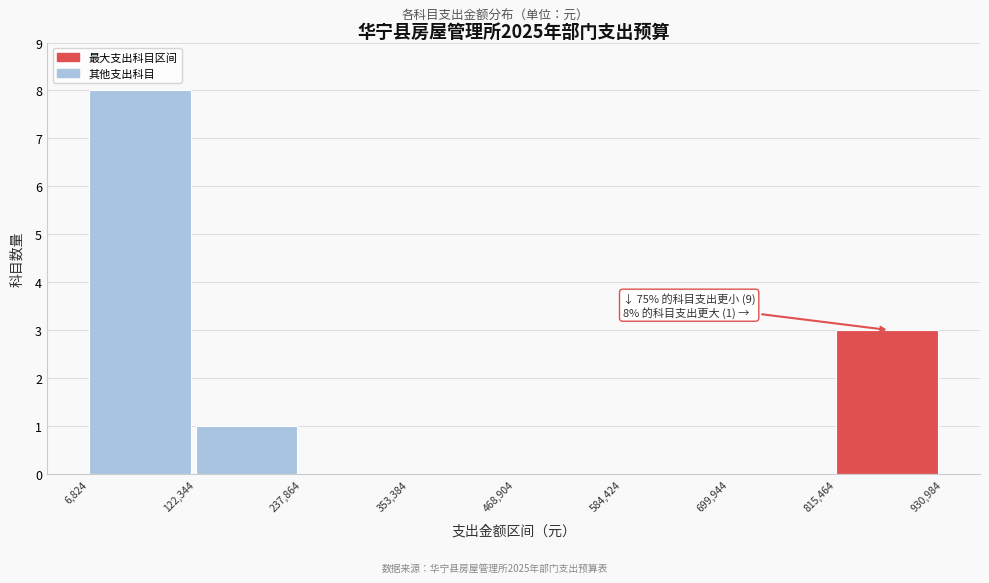

Over which range of the x-axis is the bar tallest?

6,824 to 122,344